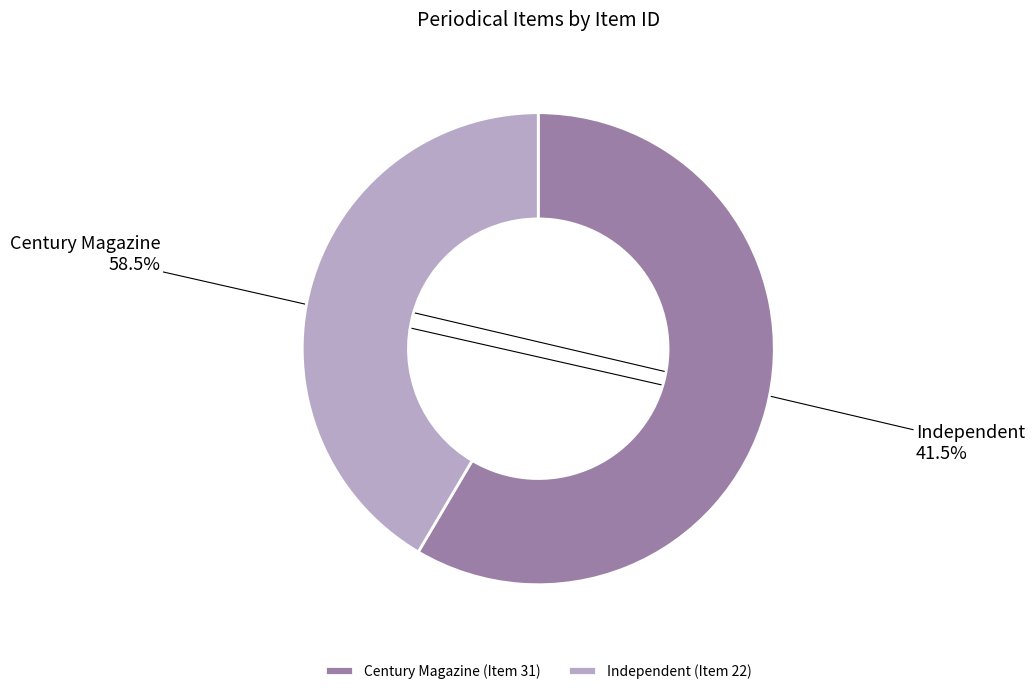

Does Century Magazine represent more than half of the total?

Yes